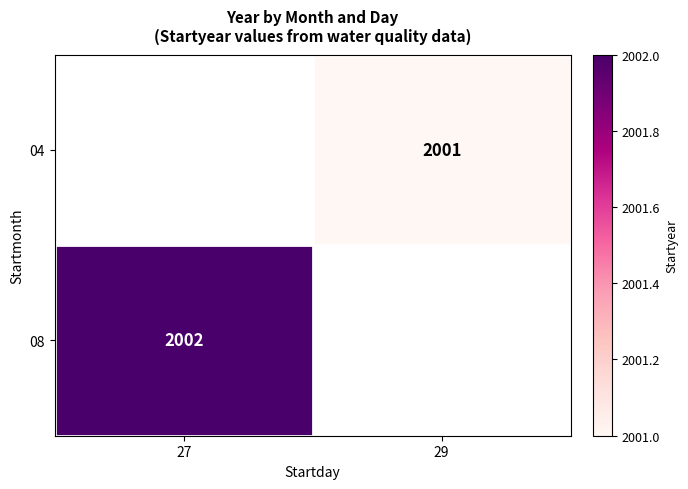

The 08 series shows 2002 at 27. True or false?

True